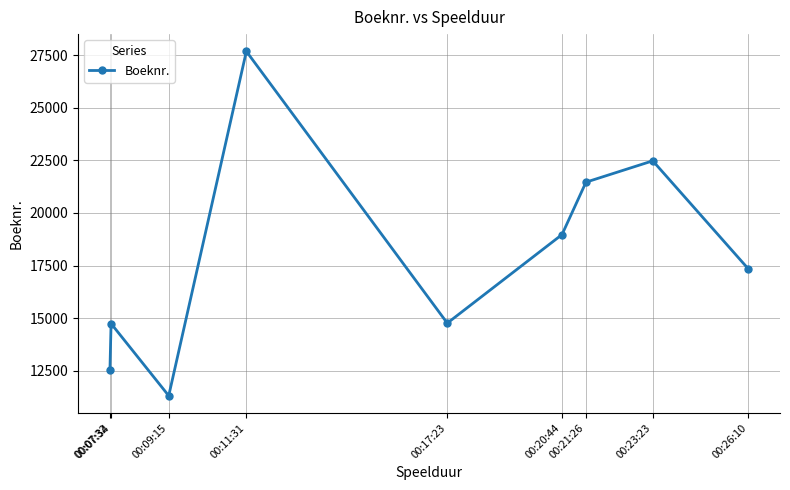

Which has a higher value, 00:07:34 or 00:07:32?

00:07:34